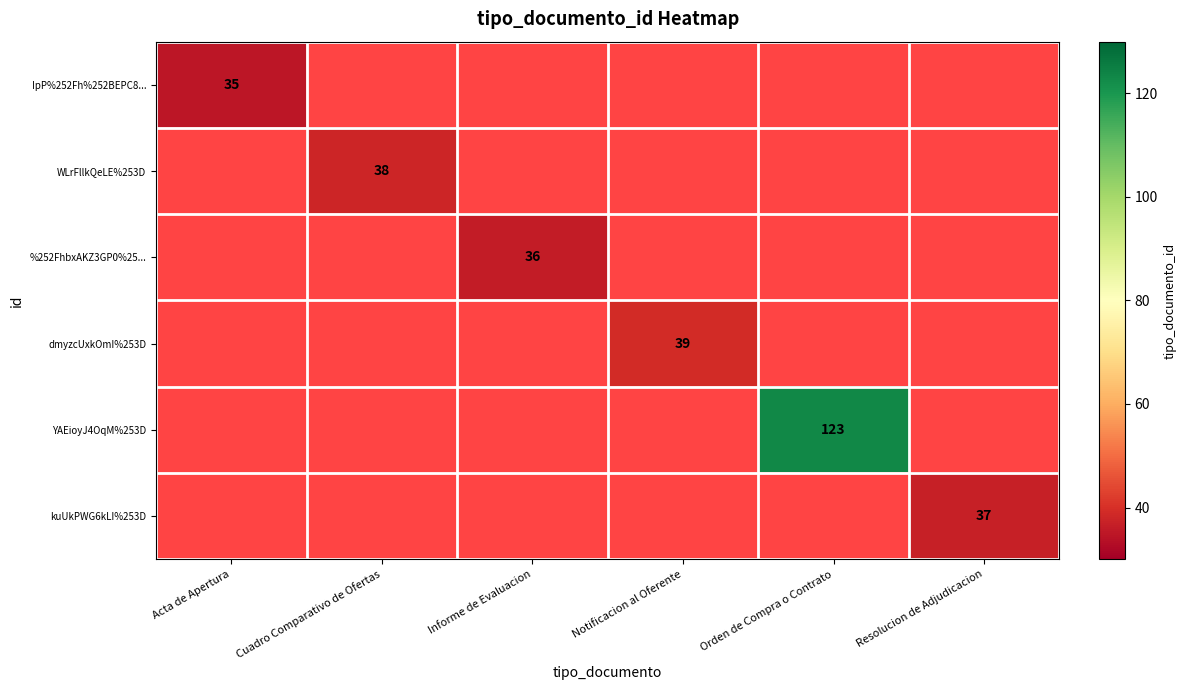

How many distinct data groups are displayed?

6